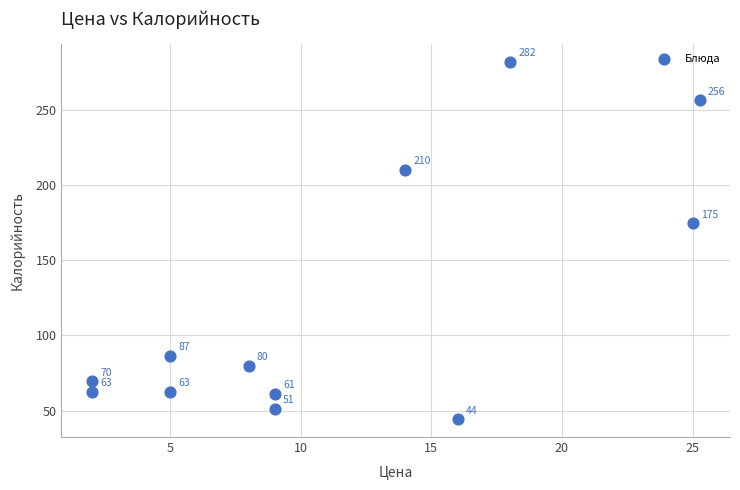

What is the average Y value?

120.0